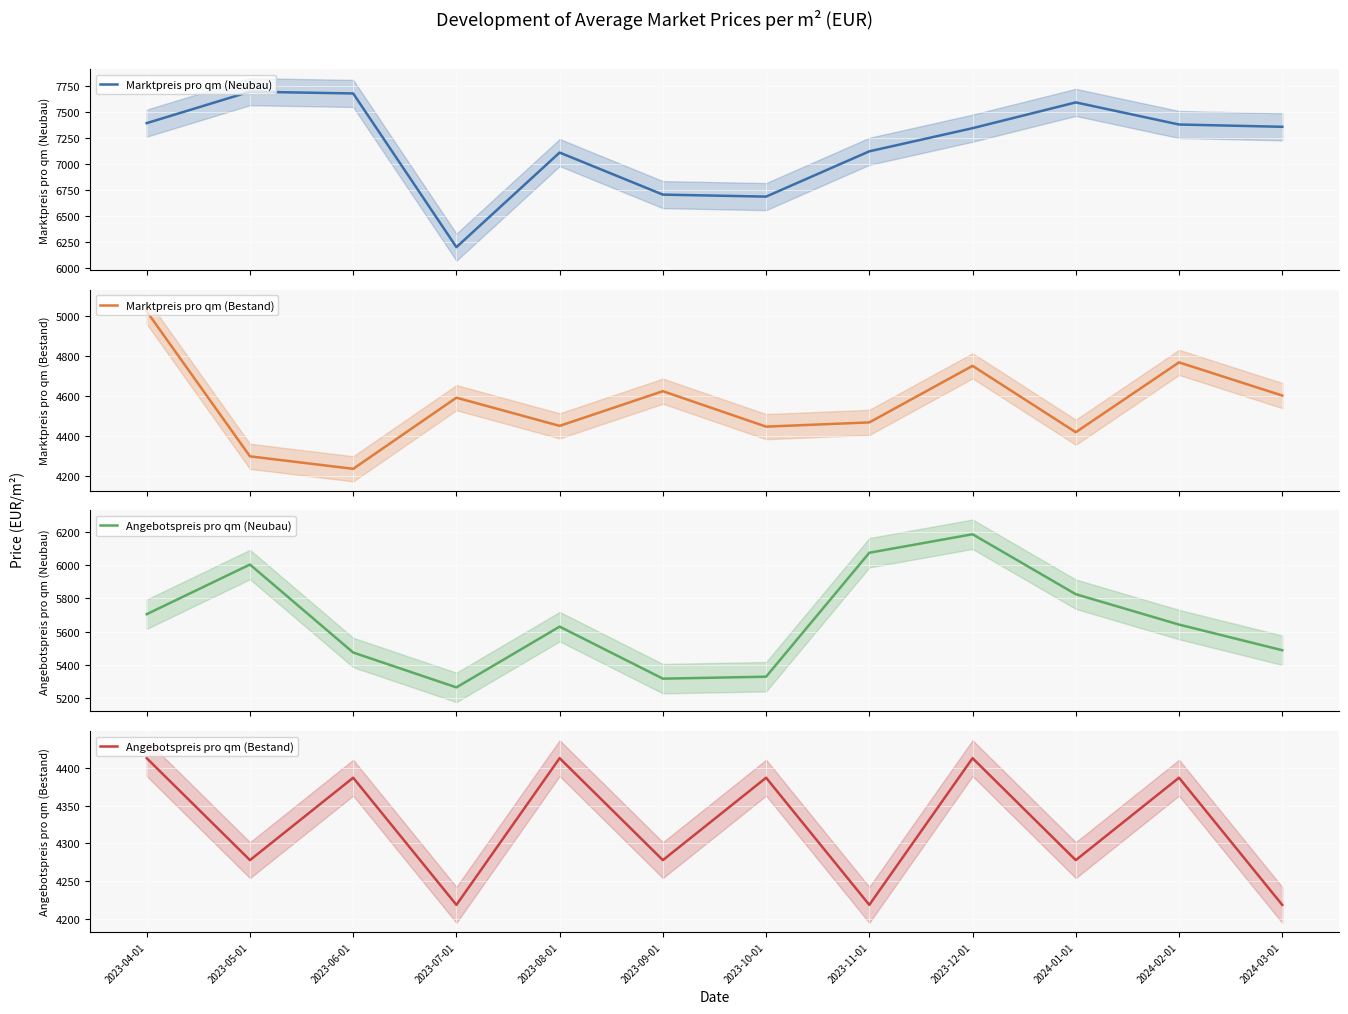

True or false: Marktpreis pro qm (Bestand) and Angebotspreis pro qm (Neubau) intersect in this chart.

False